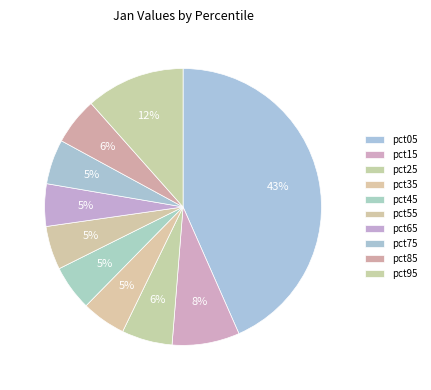

Does pct75 represent more than half of the total?

No